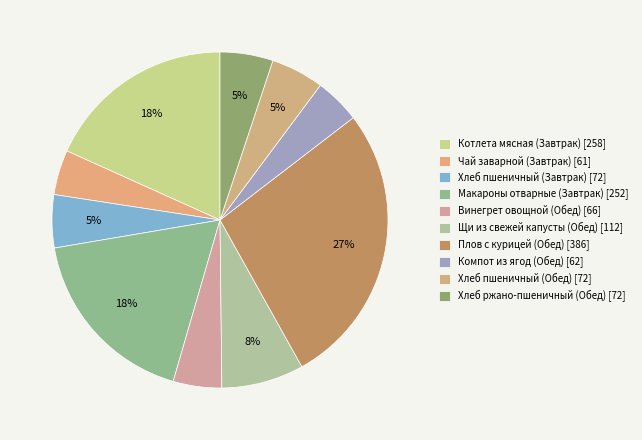

Combined, what portion of the pie is Винегрет овощной (Обед) and Котлета мясная (Завтрак)?

22.9%